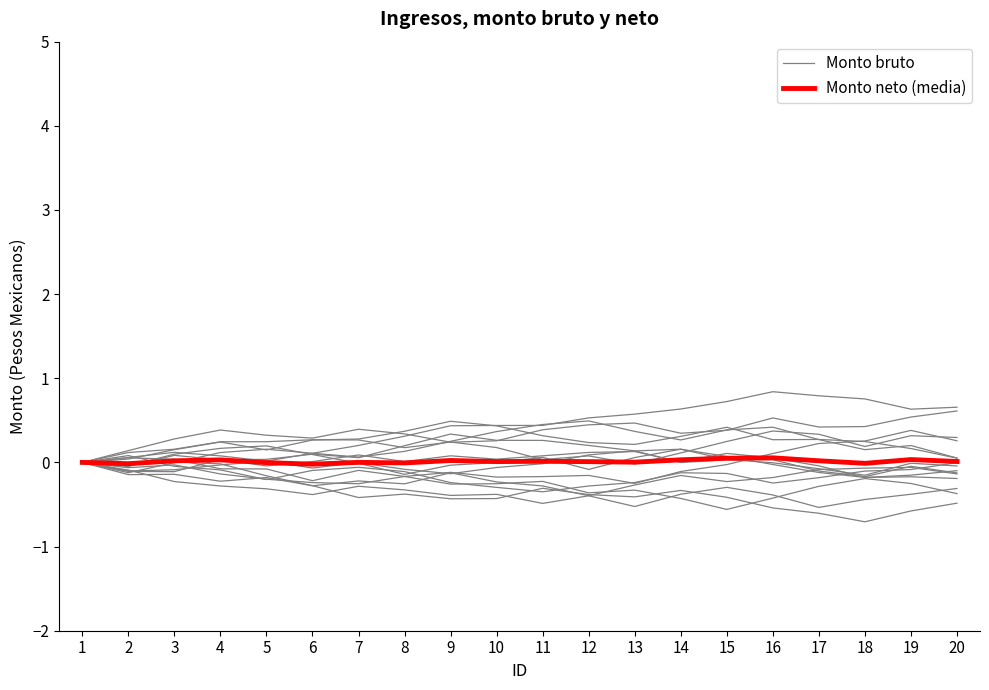

What is the sum of all Monto bruto values?

-0.1